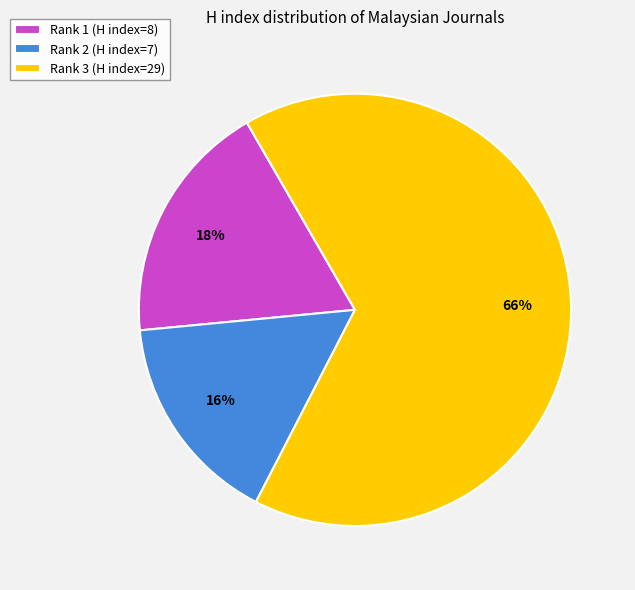

How many slices are in this pie chart?

3